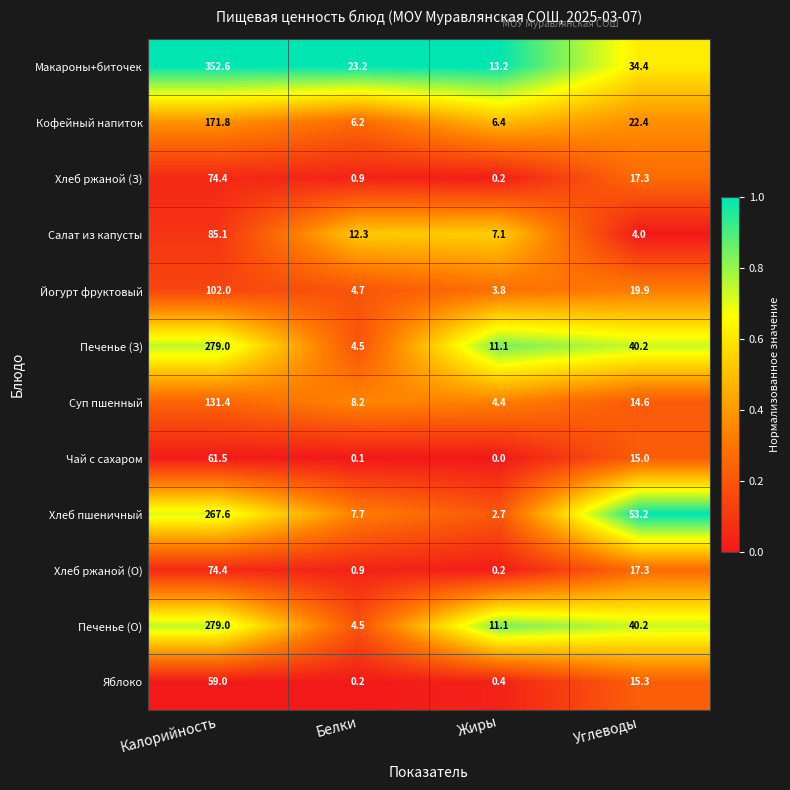

Rank the categories by Яблоко value from lowest to highest.

Белки, Жиры, Углеводы, Калорийность